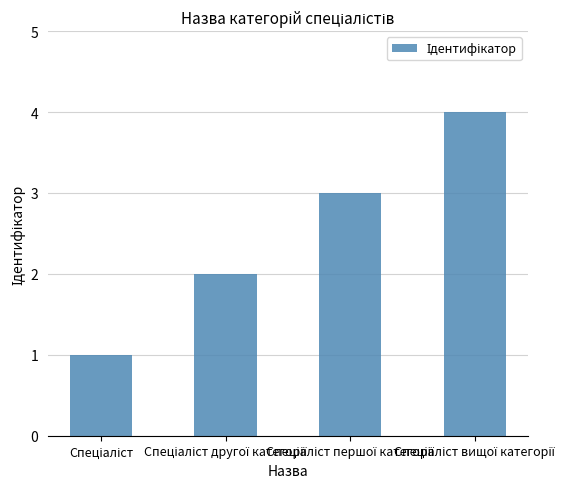

What is the greatest value displayed?

4